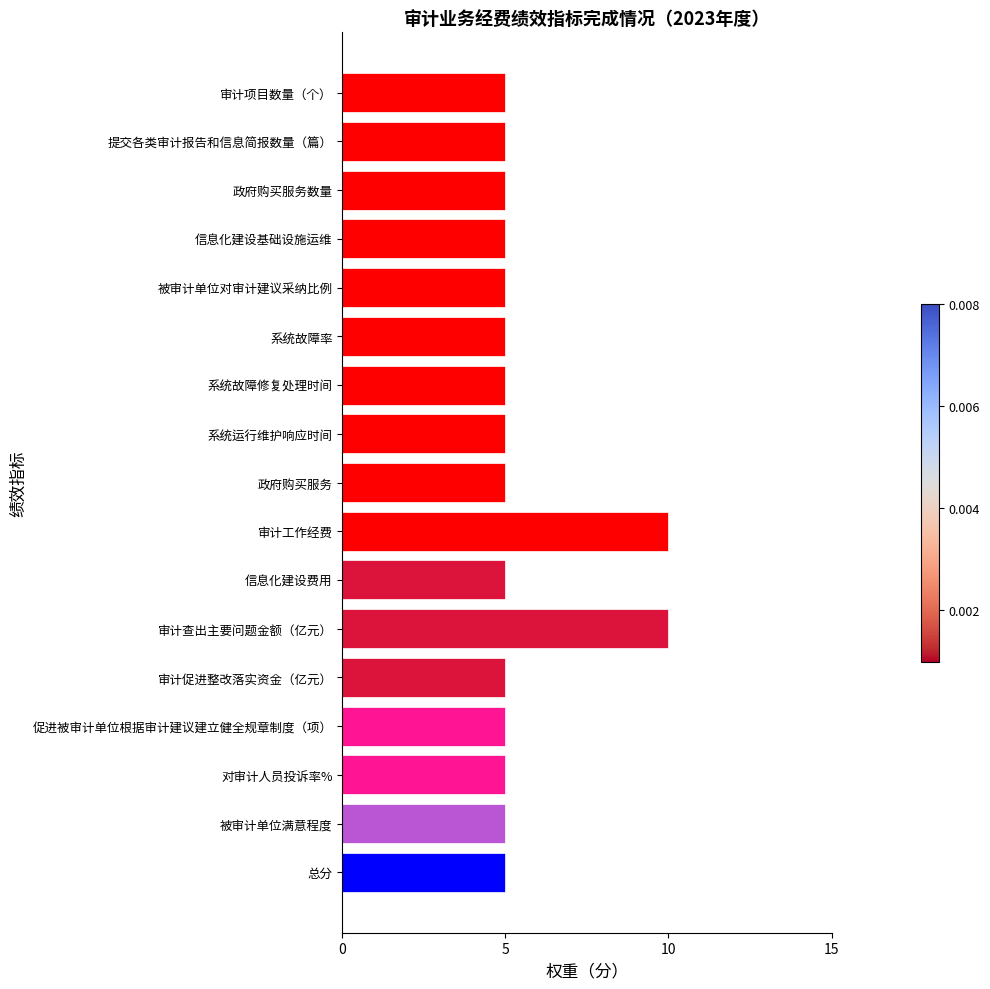

What is the label of the 13th bar from the top?

审计促进整改落实资金（亿元）